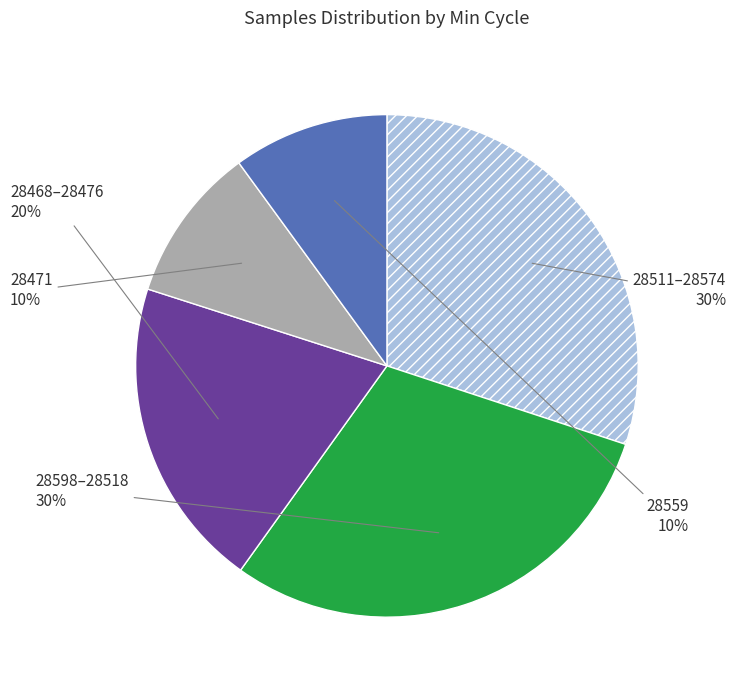

Is there a majority slice in this chart?

No